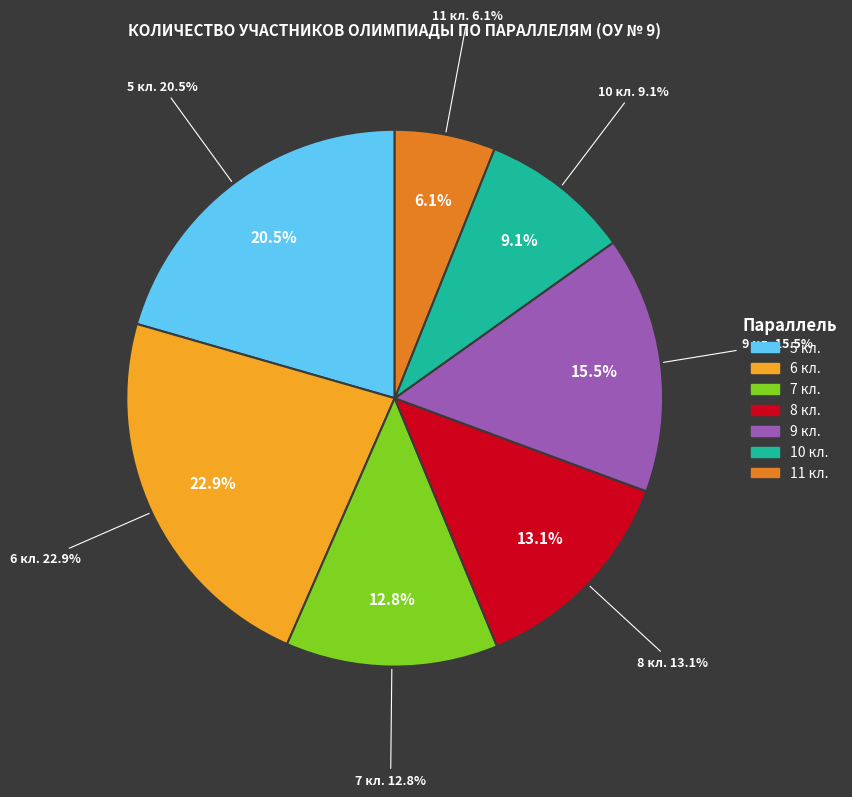

What is the ratio of the value at 7 кл. to the value at 11 кл.?

2.1